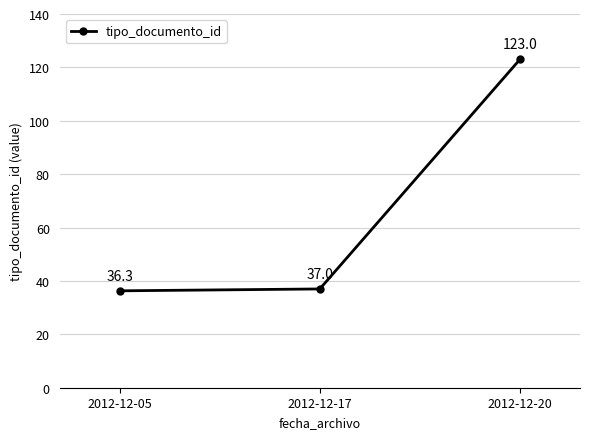

Which label corresponds to the smallest value in the chart?

2012-12-05